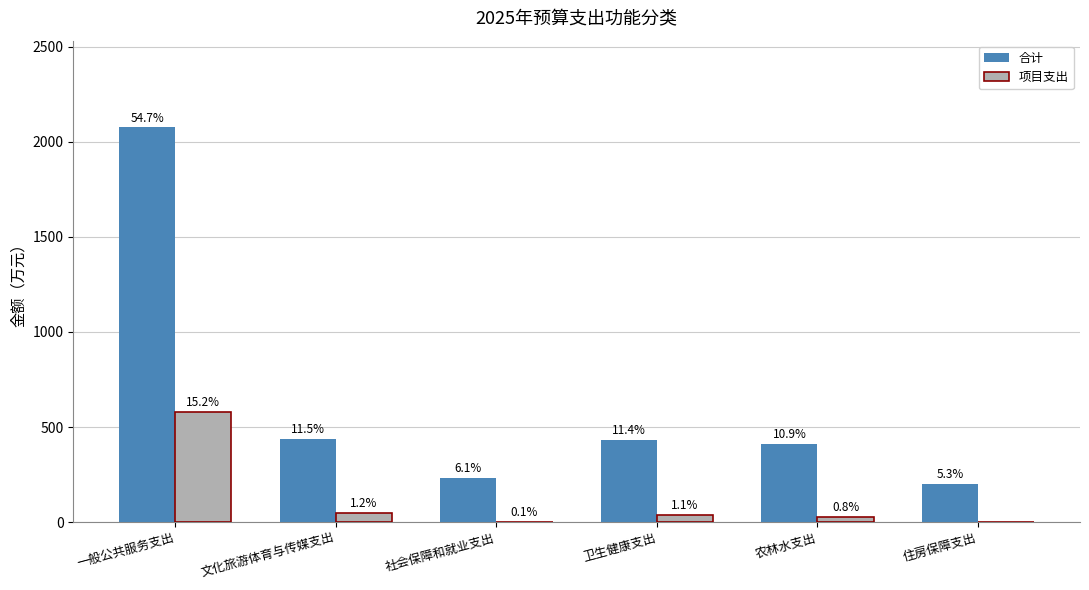

Rank the series at 文化旅游体育与传媒支出 from lowest to highest value.

项目支出, 合计